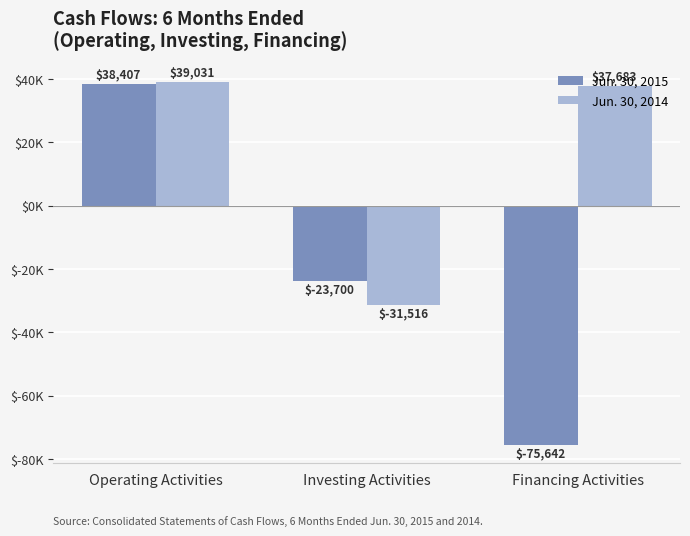

Does the chart contain any negative values?

Yes